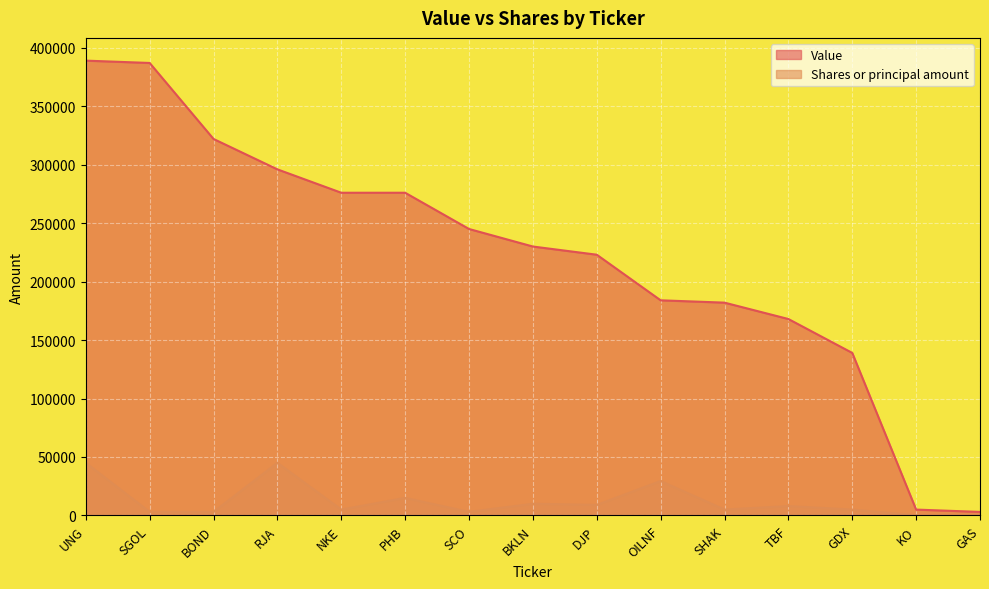

What is the difference between the maximum and minimum values in the Value series?

386000